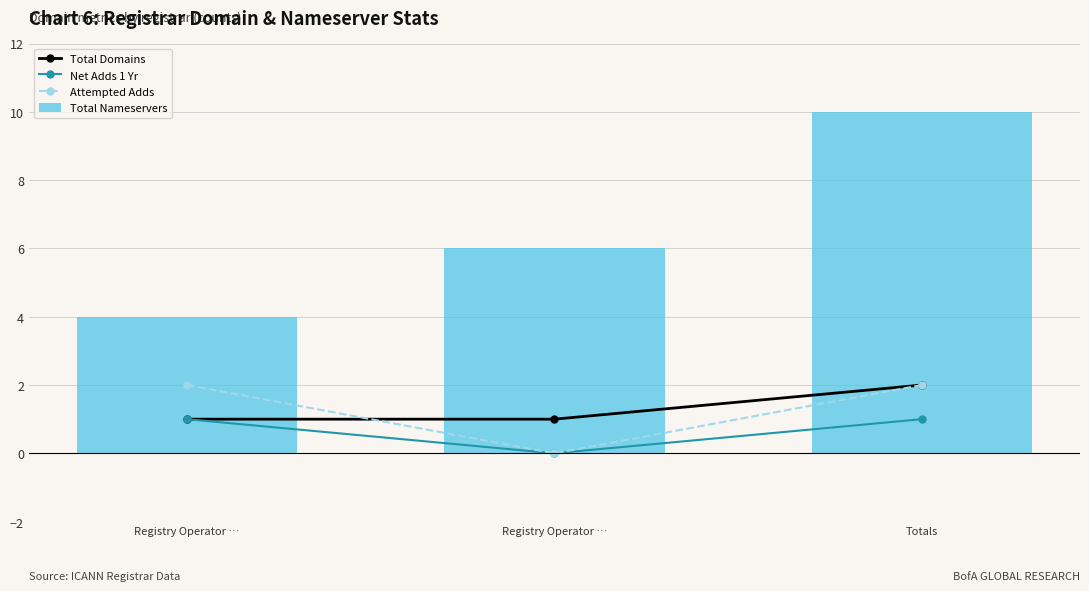

At which category is the sum across all series the highest?

Totals